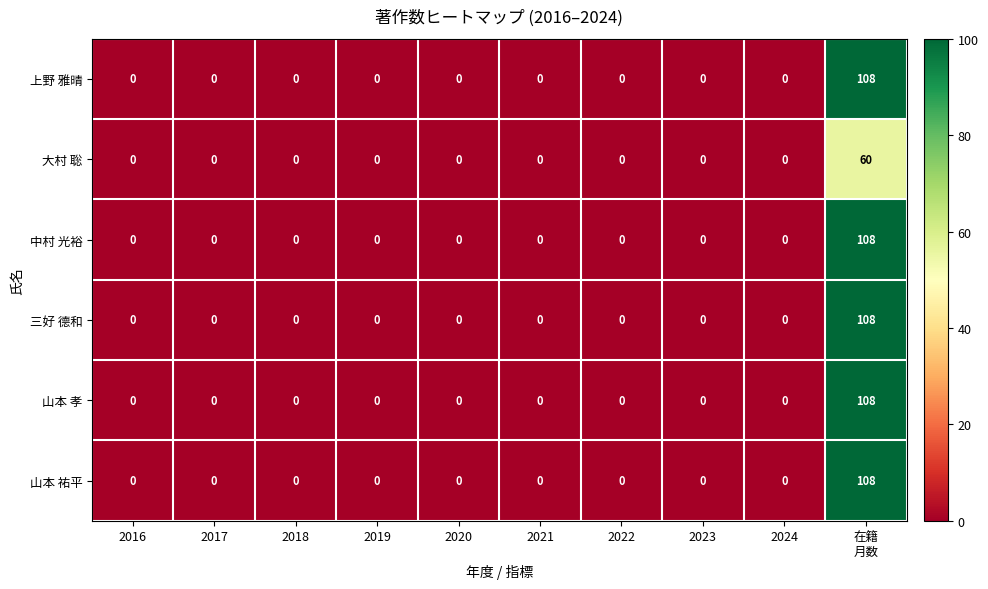

What is the highest value of the 大村 聡 series?

60